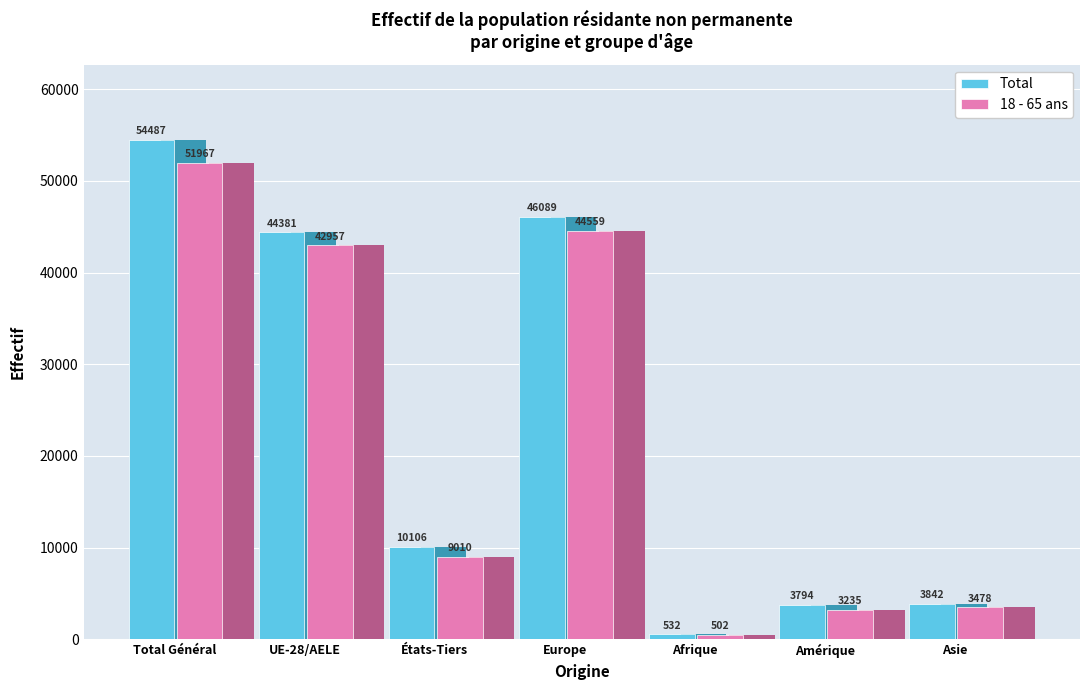

What is the label of the 5th bar from the right?

États-Tiers